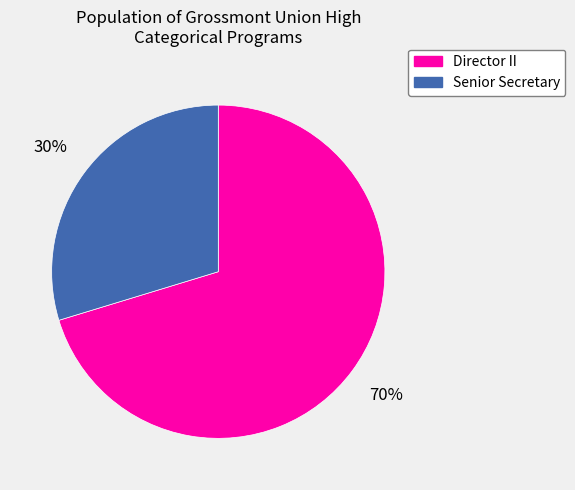

The Senior Secretary slice represents 19% of the pie. True or false?

False